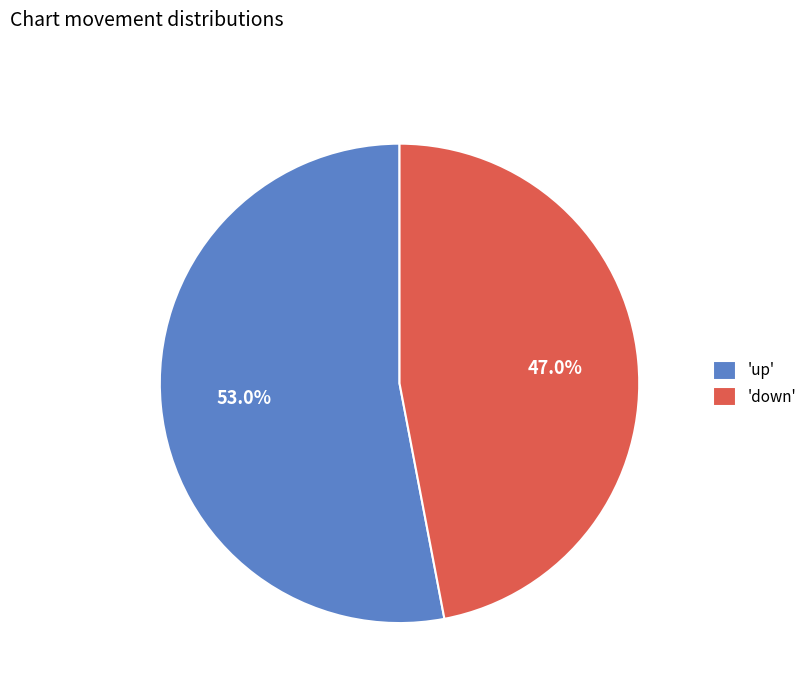

Which has a higher value, 'up' or 'down'?

'up'